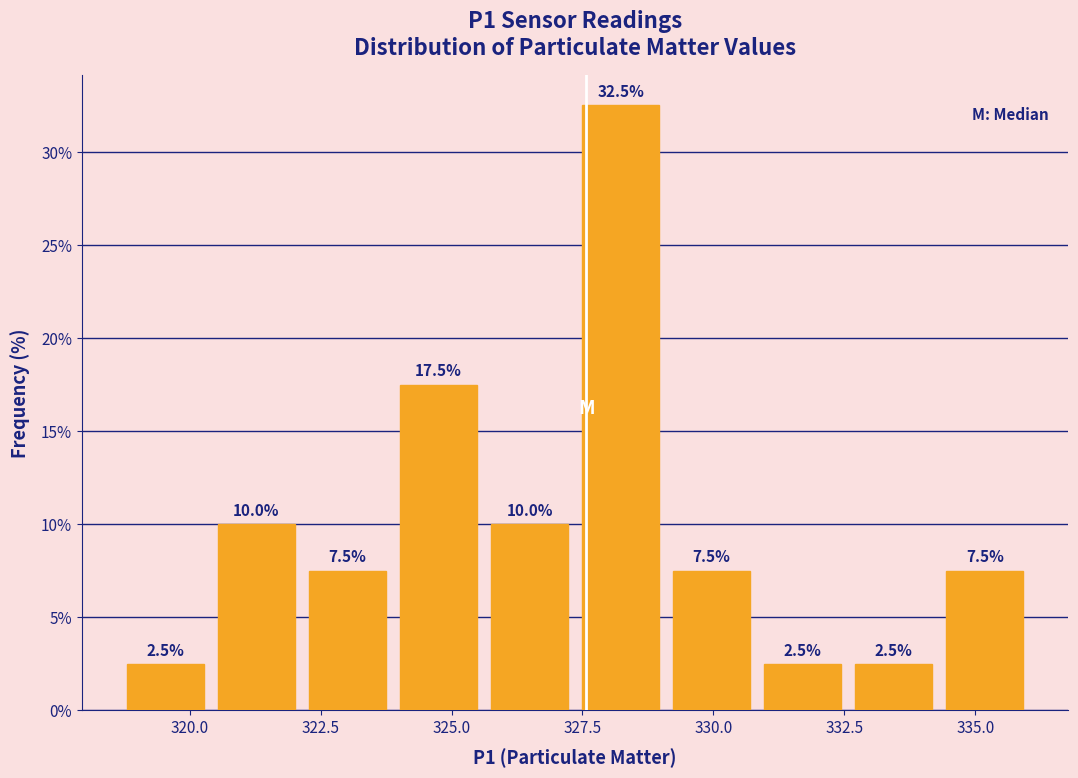

Read against the x-axis, roughly where is the centre of the tallest bar?

328.0